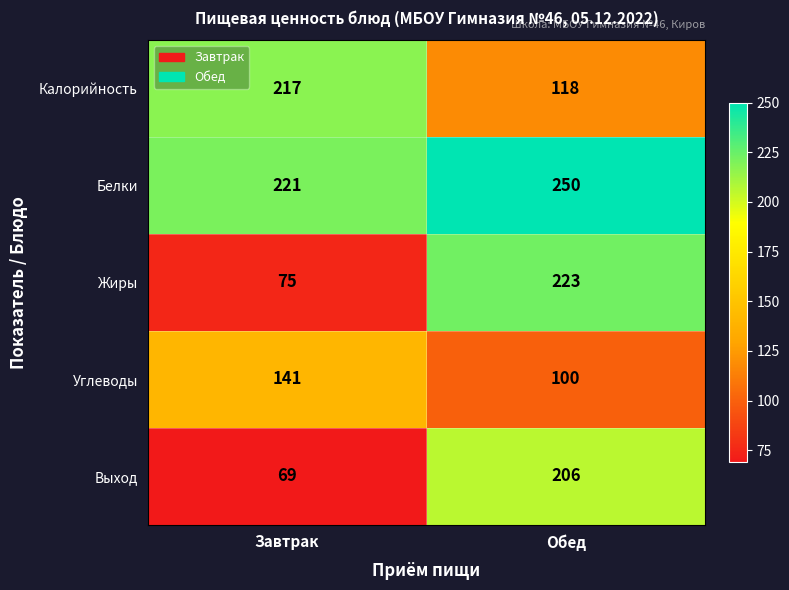

What value does the Белки series have at Завтрак?

221